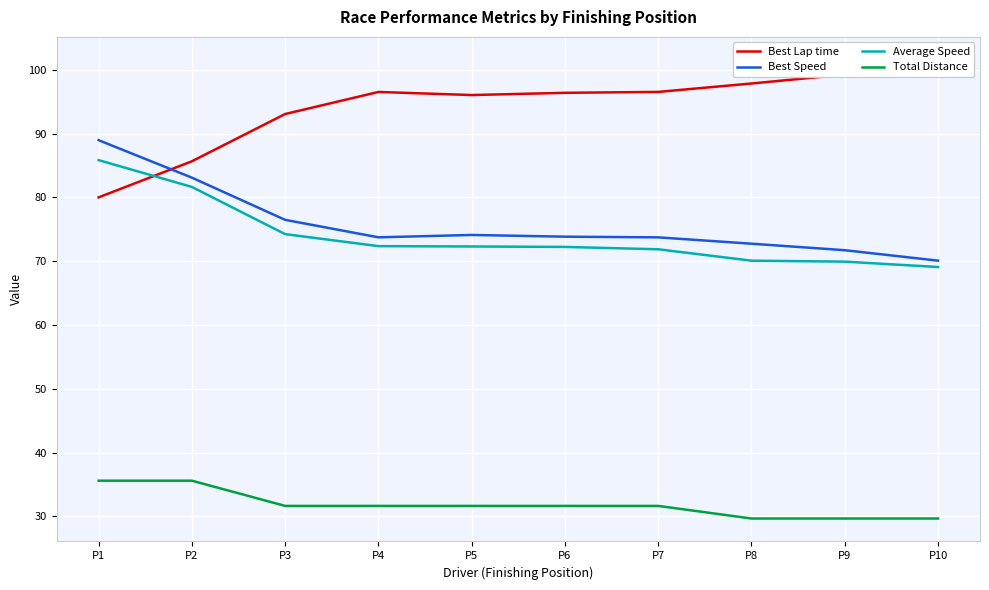

How many Total Distance values are between 29 and 31?

3